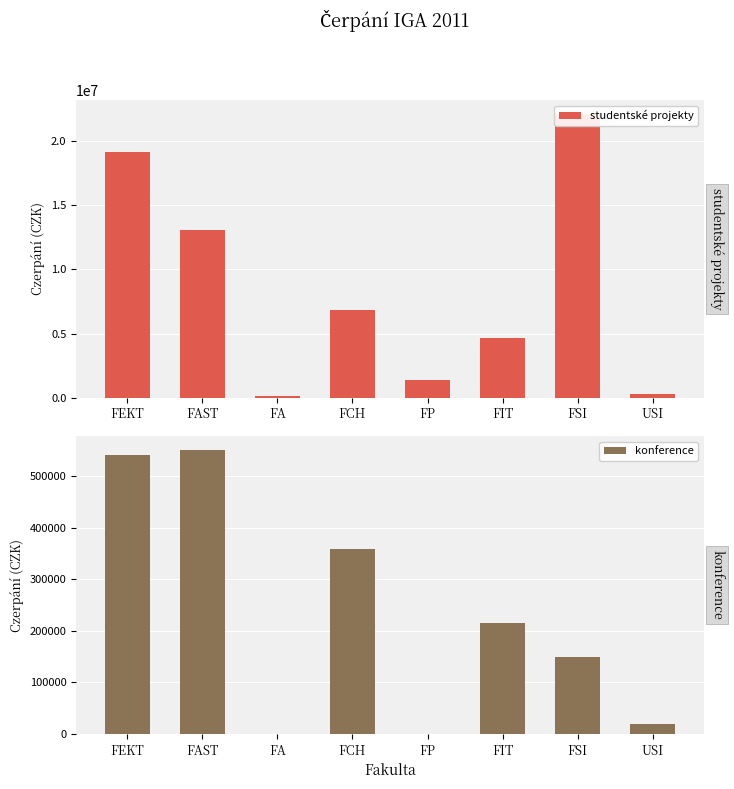

Where is studentské projekty nearest to the value 11095818?

FAST